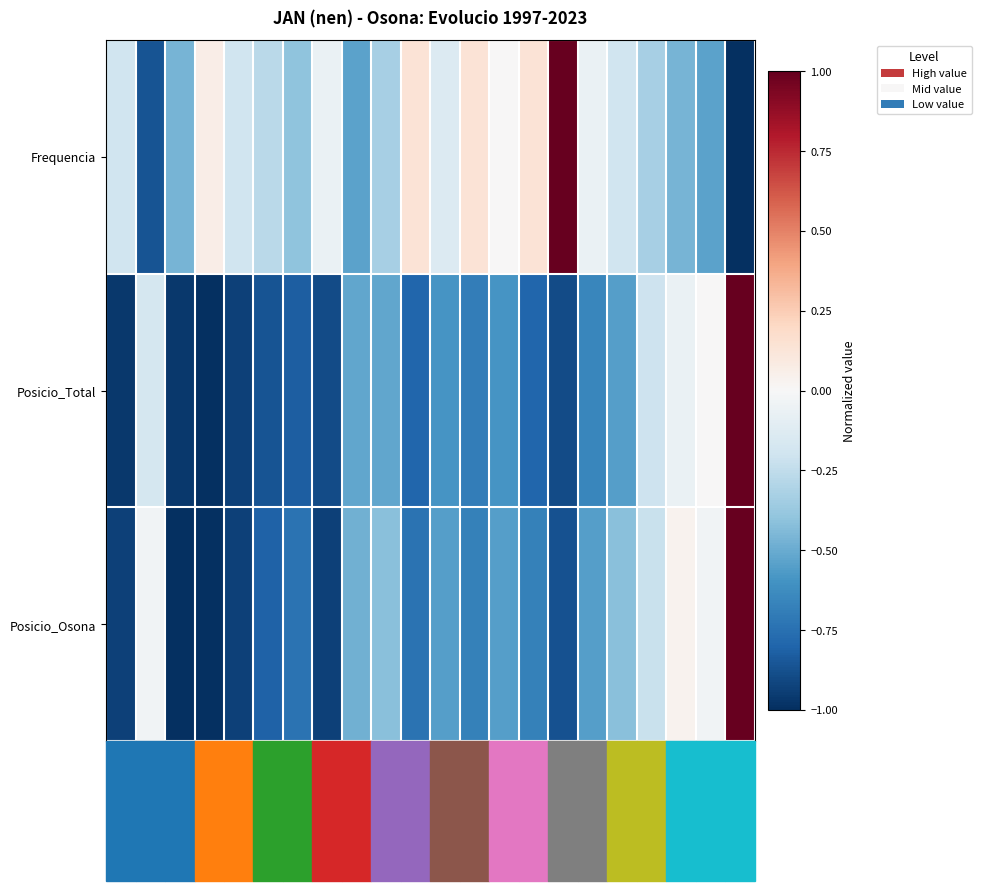

What is the difference between the highest and lowest values at 2014?

0.2